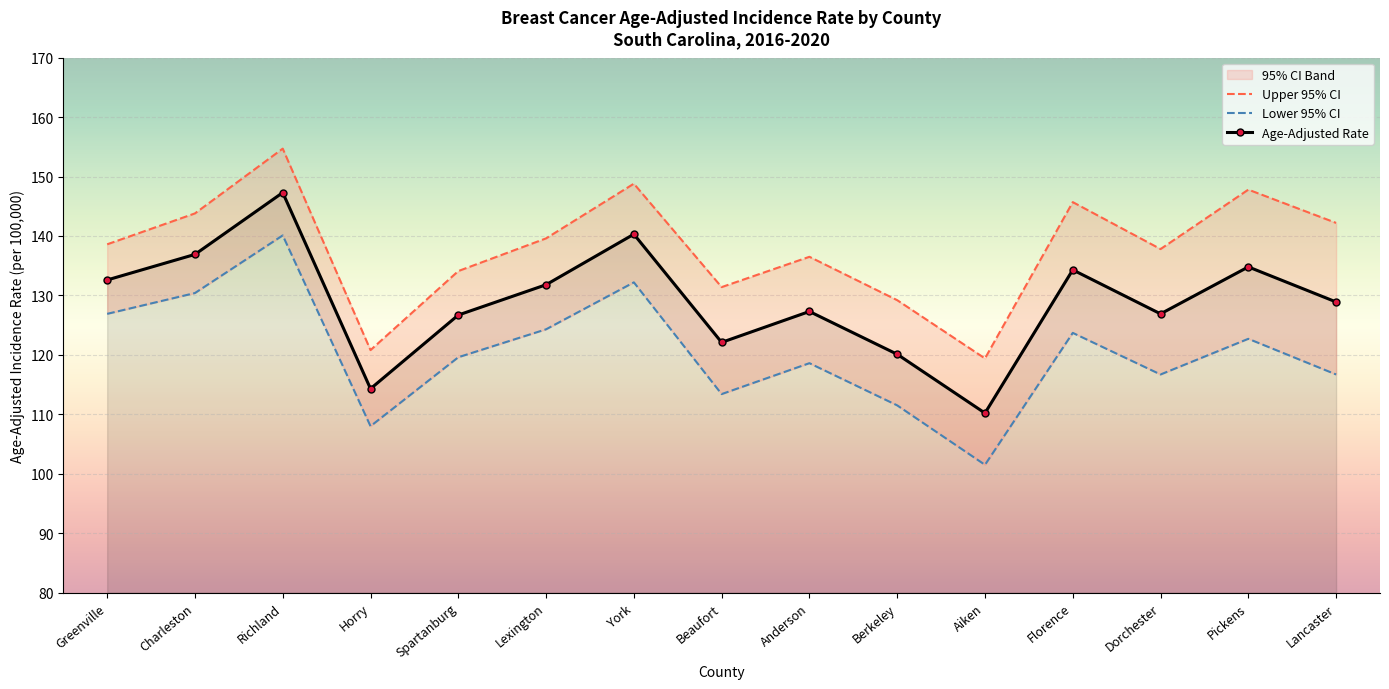

True or false: Upper 95% CI and Age-Adjusted Rate intersect in this chart.

False